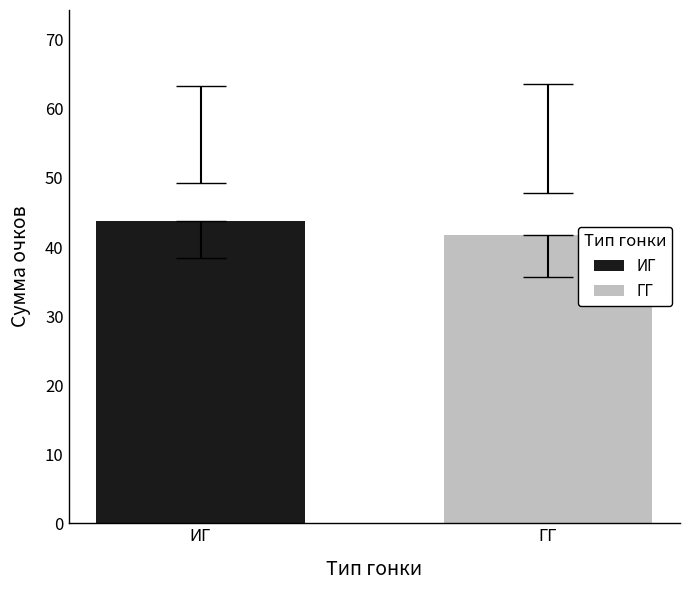

What is the value of the 1st bar from the left?

43.8